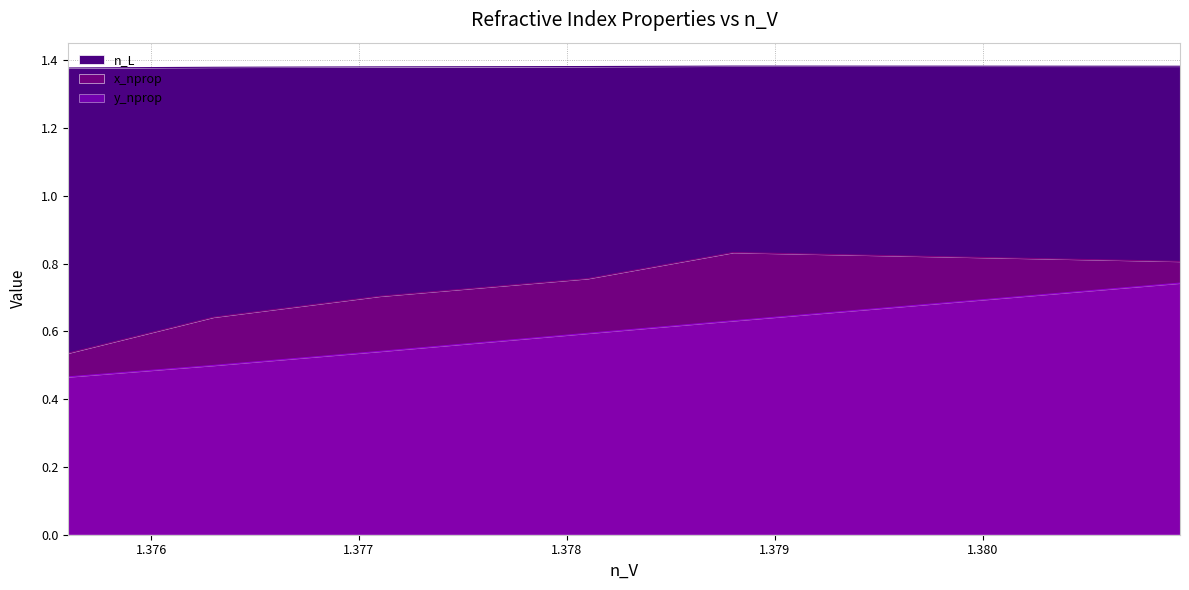

What is the maximum value shown in the chart?

1.4